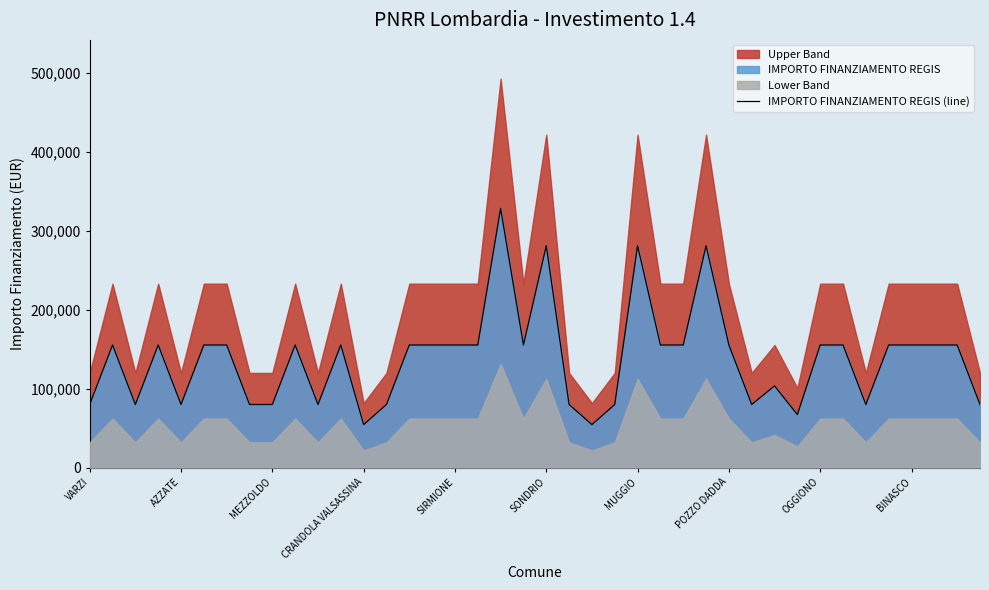

Is it true that IMPORTO FINANZIAMENTO REGIS (line) equals 155234 at POZZO DADDA?

True